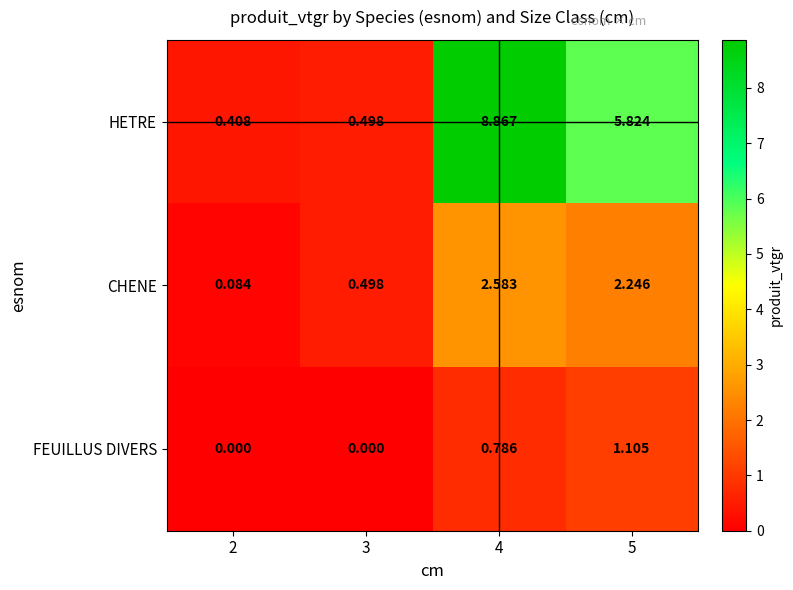

List the series in order of their peak value, lowest first.

FEUILLUS DIVERS, CHENE, HETRE